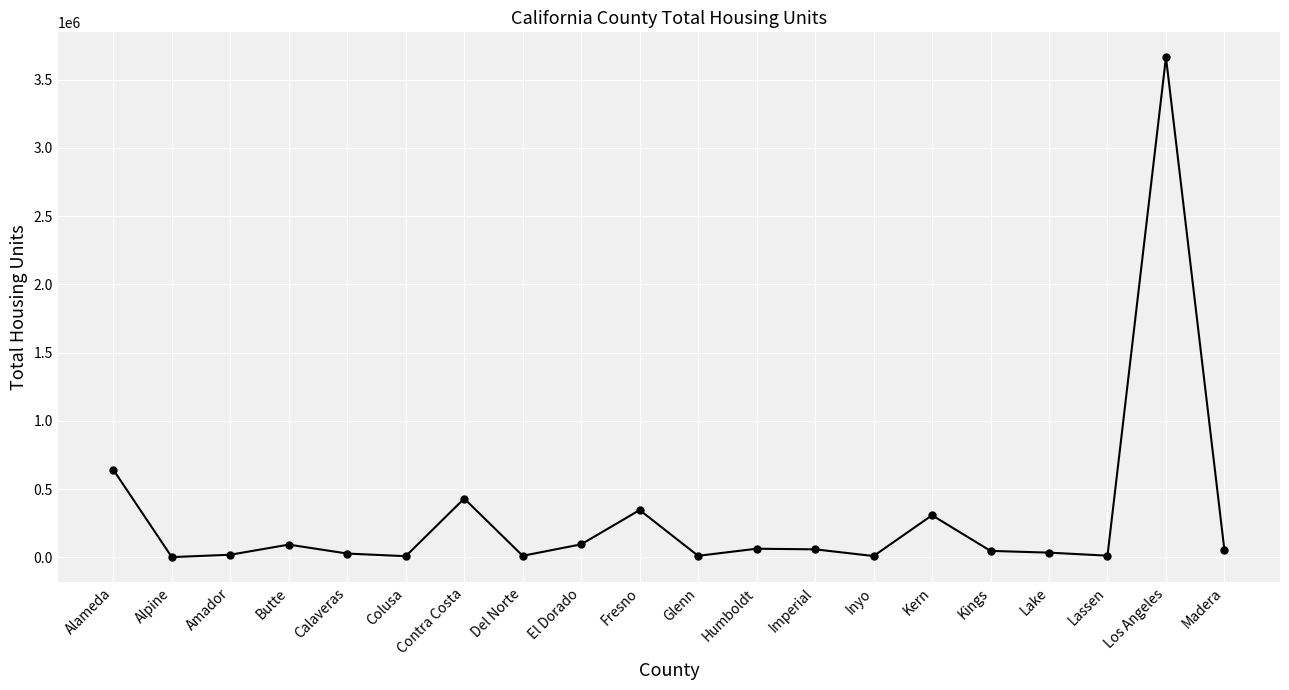

Approximately how many times larger is the value at El Dorado compared to Glenn?

8.6